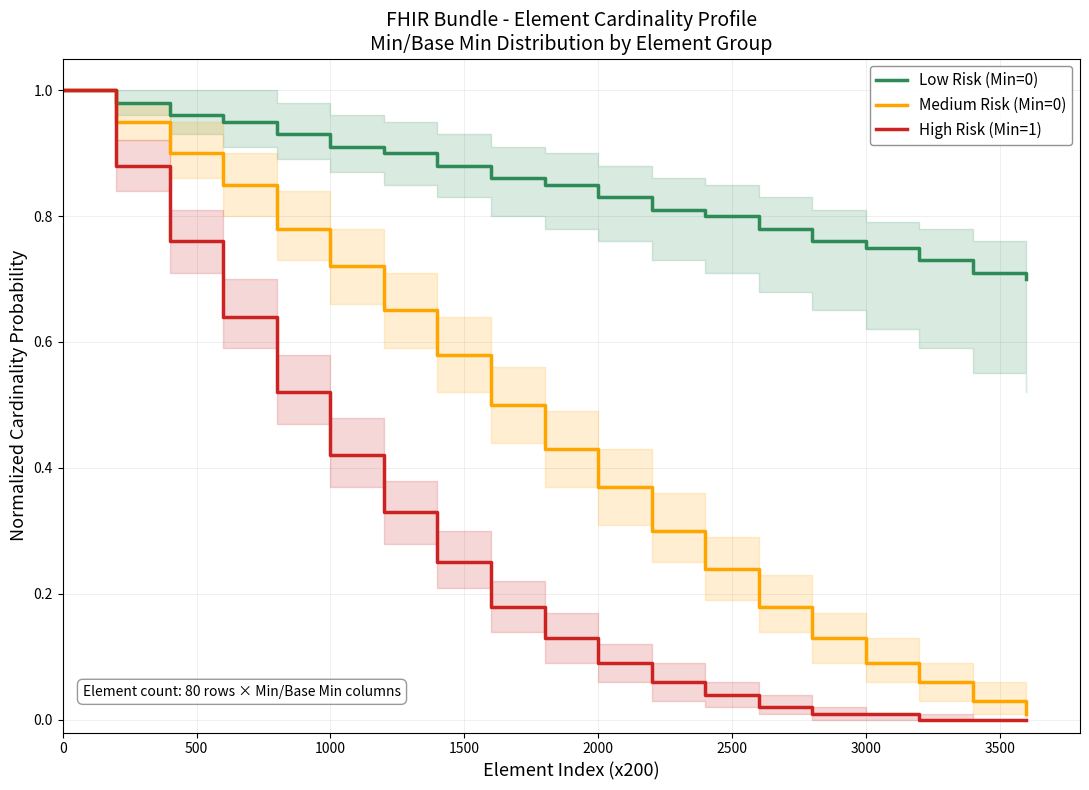

True or false: Low Risk (Min=0) and Medium Risk (Min=0) intersect in this chart.

False